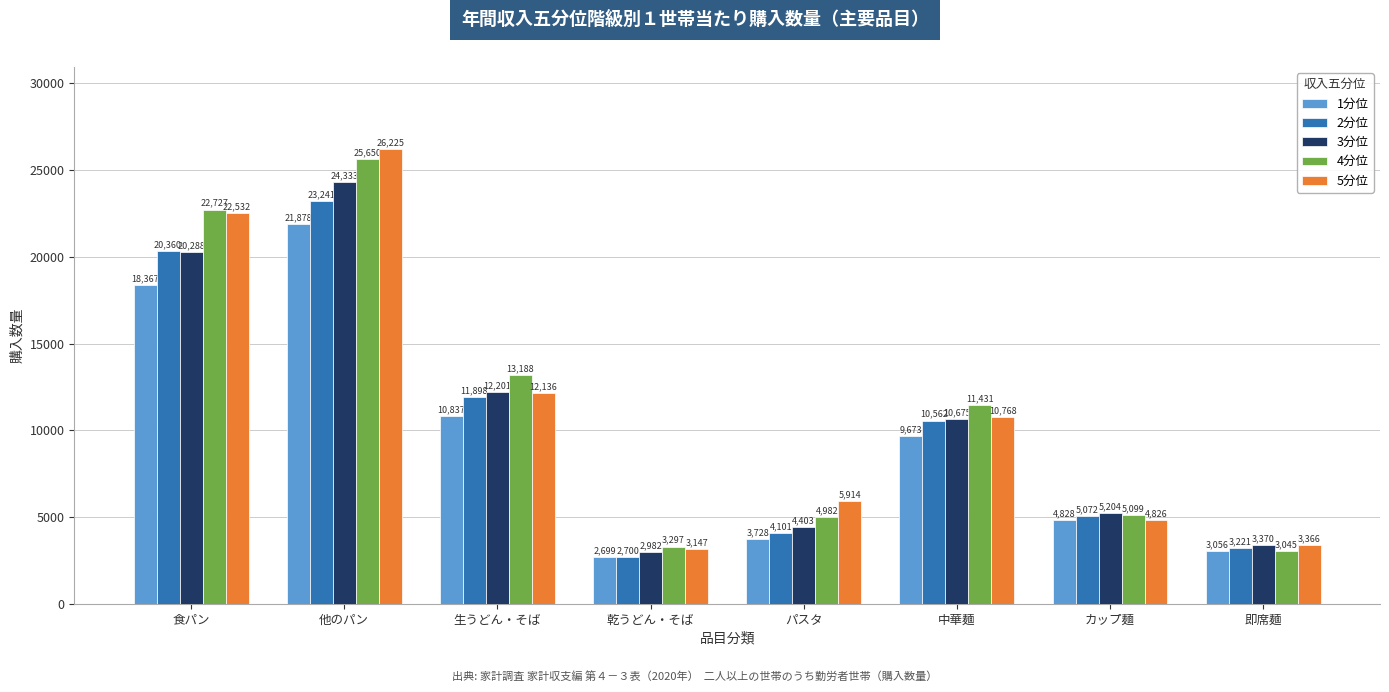

Reading left to right, list all the values displayed in this chart.

1分位: 食パン=18367	他のパン=21878	生うどん・そば=10837	乾うどん・そば=2699	パスタ=3728	中華麺=9673	カップ麺=4828	即席麺=3056
2分位: 食パン=20360	他のパン=23241	生うどん・そば=11898	乾うどん・そば=2700	パスタ=4101	中華麺=10562	カップ麺=5072	即席麺=3221
3分位: 食パン=20288	他のパン=24333	生うどん・そば=12201	乾うどん・そば=2982	パスタ=4403	中華麺=10675	カップ麺=5204	即席麺=3370
4分位: 食パン=22727	他のパン=25650	生うどん・そば=13188	乾うどん・そば=3297	パスタ=4982	中華麺=11431	カップ麺=5099	即席麺=3045
5分位: 食パン=22532	他のパン=26225	生うどん・そば=12136	乾うどん・そば=3147	パスタ=5914	中華麺=10768	カップ麺=4826	即席麺=3366